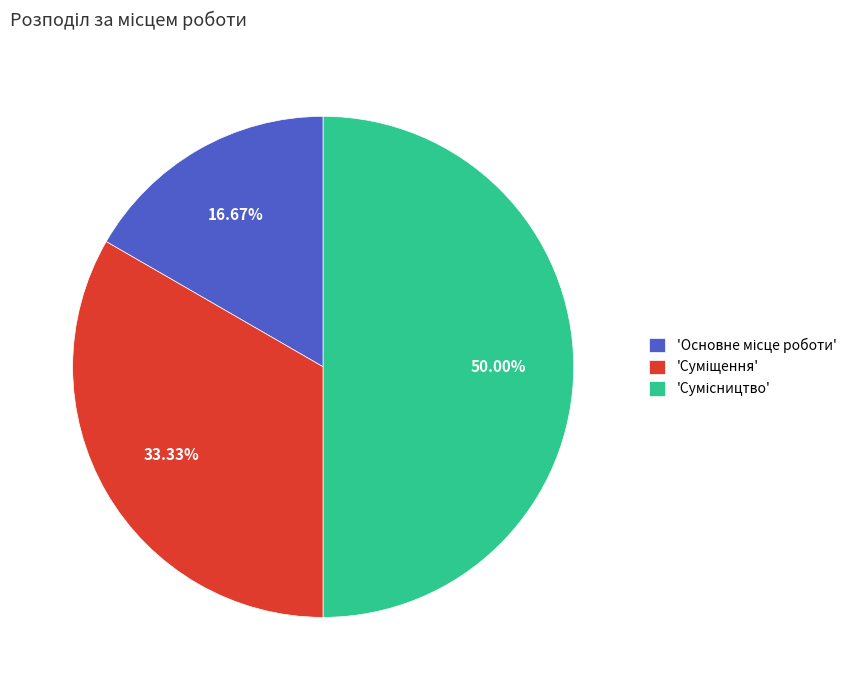

To the nearest percent, what is the difference between the largest and smallest slice percentages?

33%